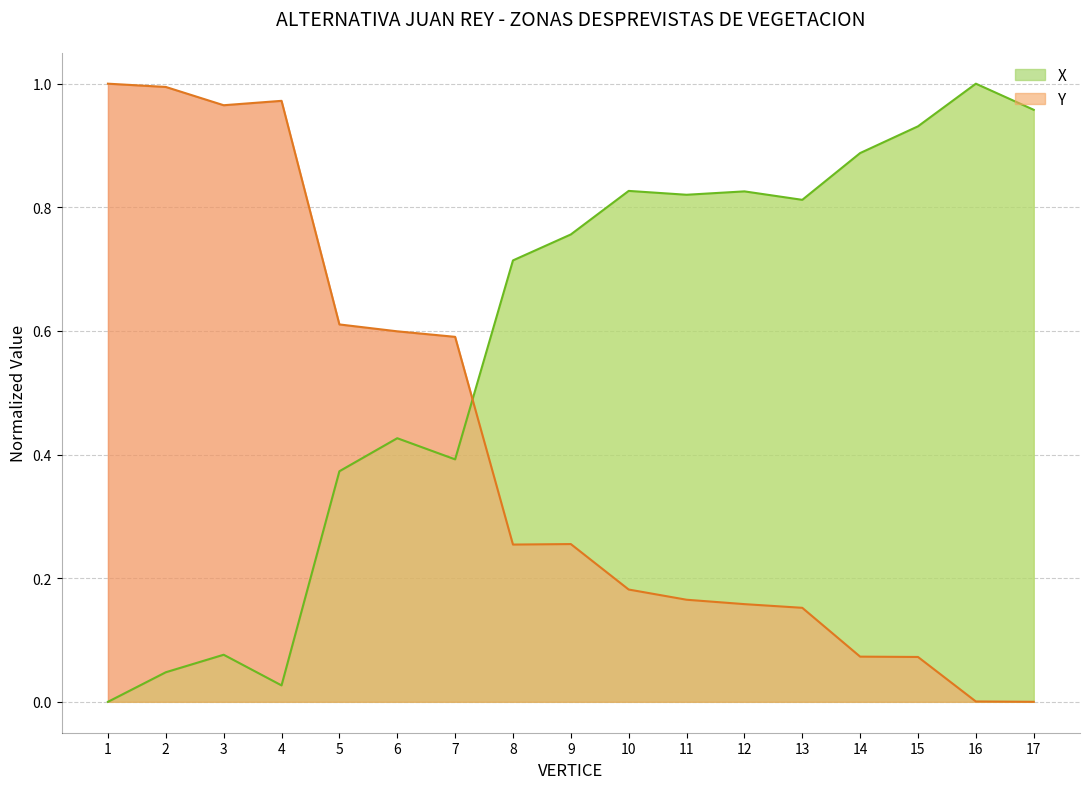

How many interior local peaks does the Y series have?

2